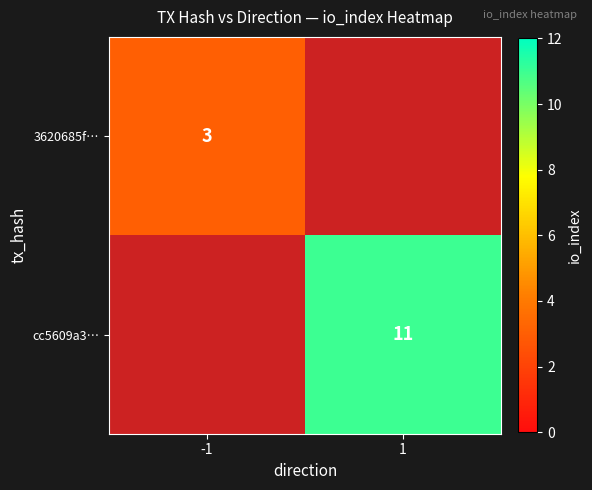

At which category does the chart reach its minimum across all series?

-1